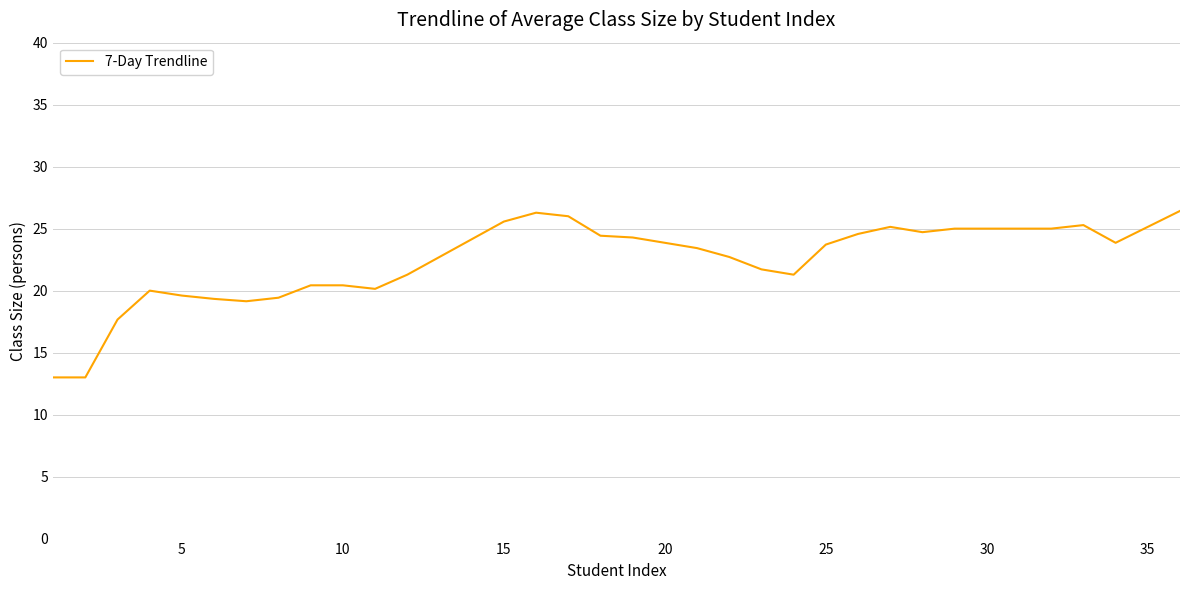

What is the difference between the maximum and minimum values?

13.4